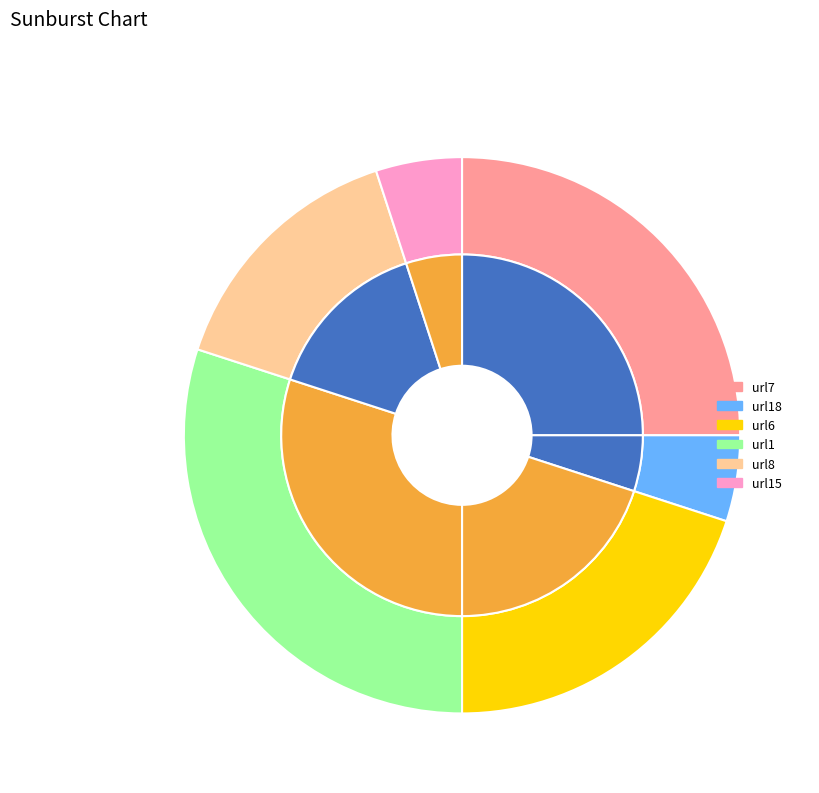

How many slices are in this pie chart?

7